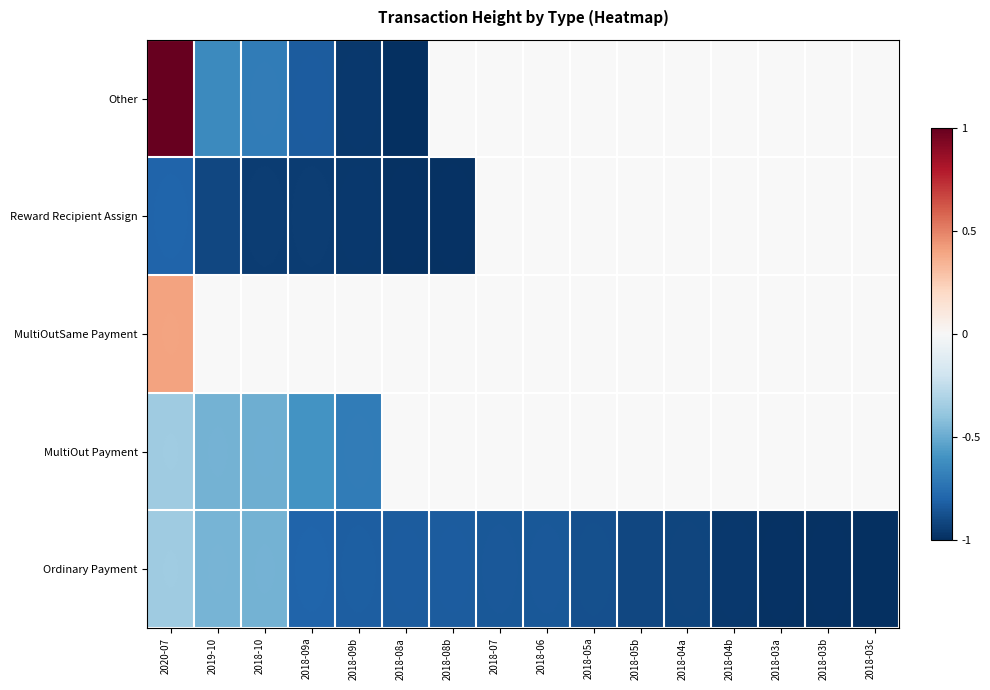

How many categories are shown in the chart?

16